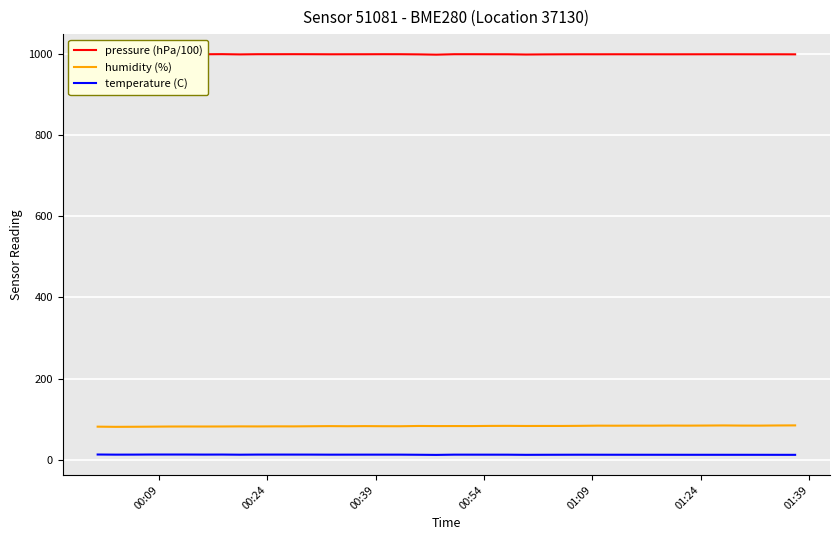

True or false: temperature (C) and humidity (%) intersect in this chart.

False